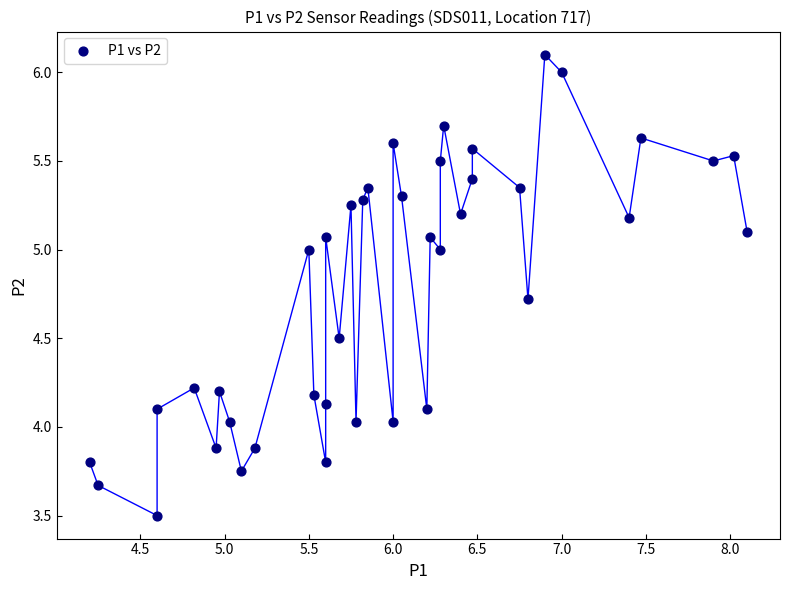

What is the range of X values (max minus min)?

3.9